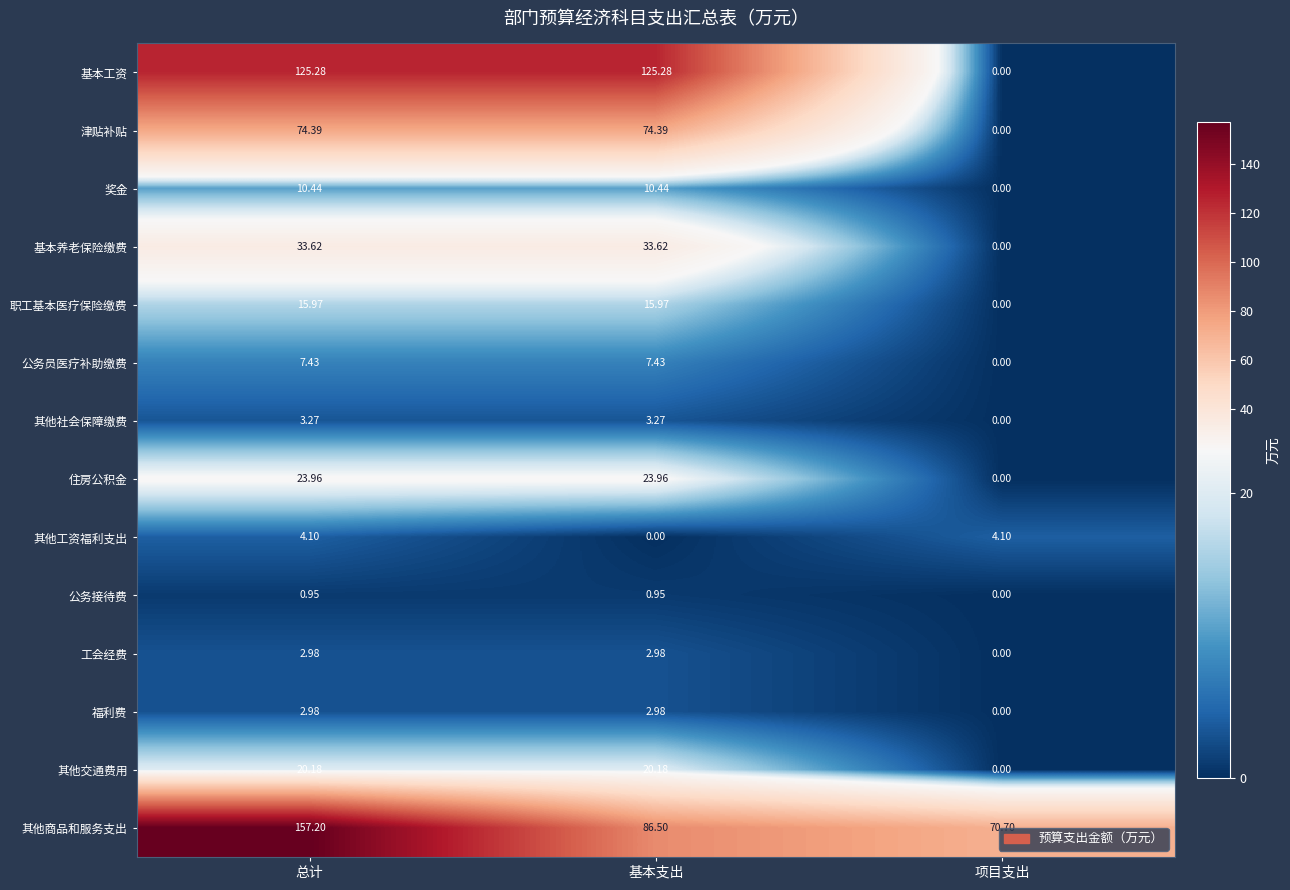

Which category has the lowest value in the 其他商品和服务支出 series?

项目支出